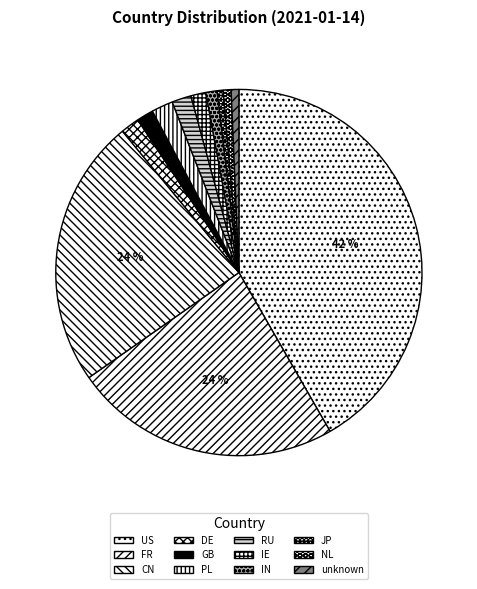

Count the number of slices in the pie.

12